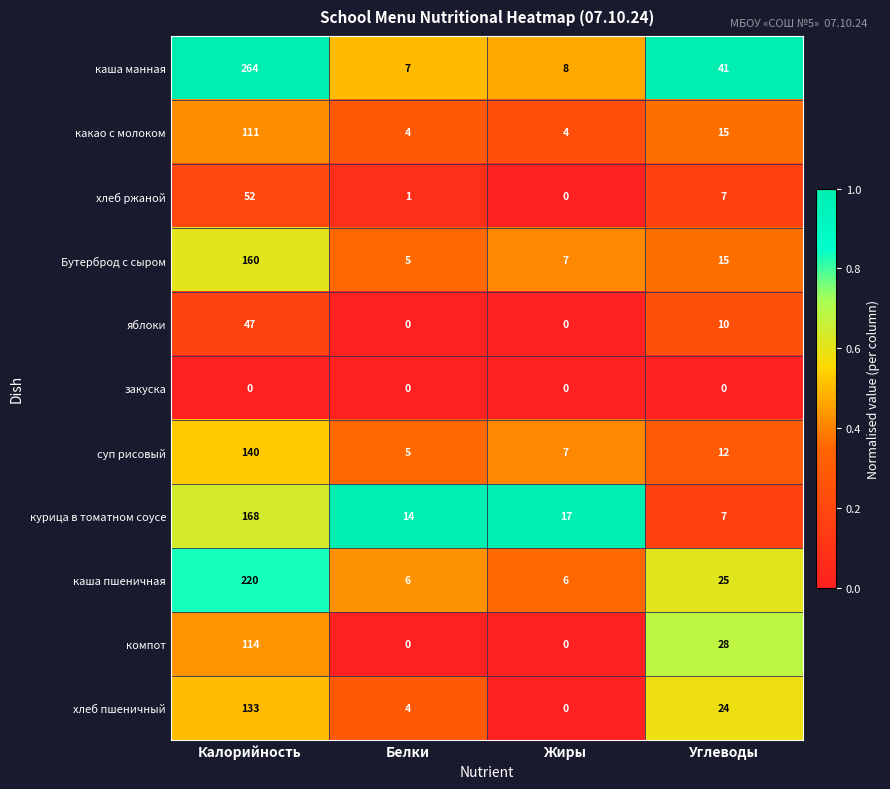

What is the difference between the суп рисовый values at Калорийность and Белки?

135